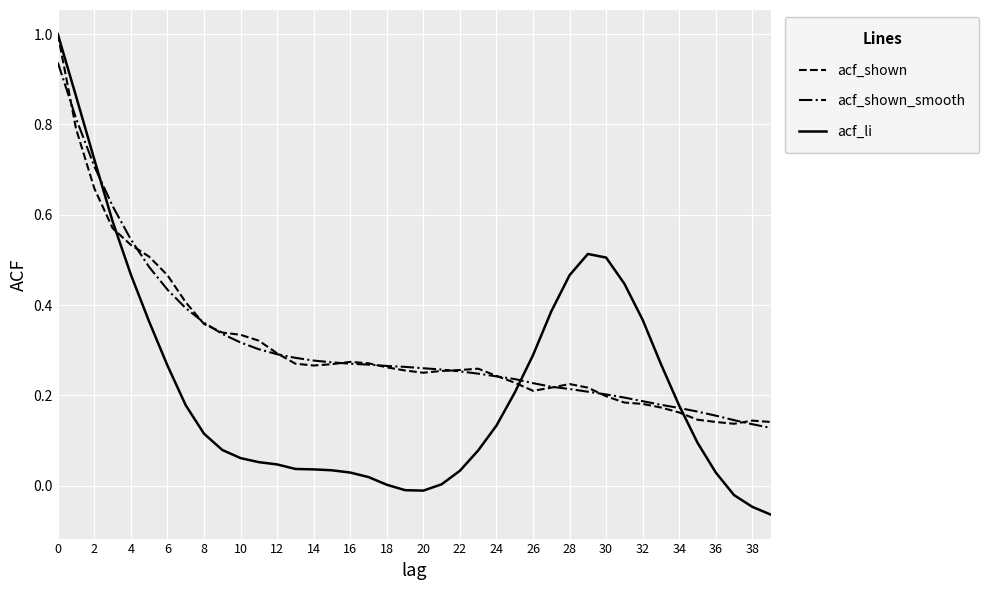

Which series has the widest spread of values?

acf_li